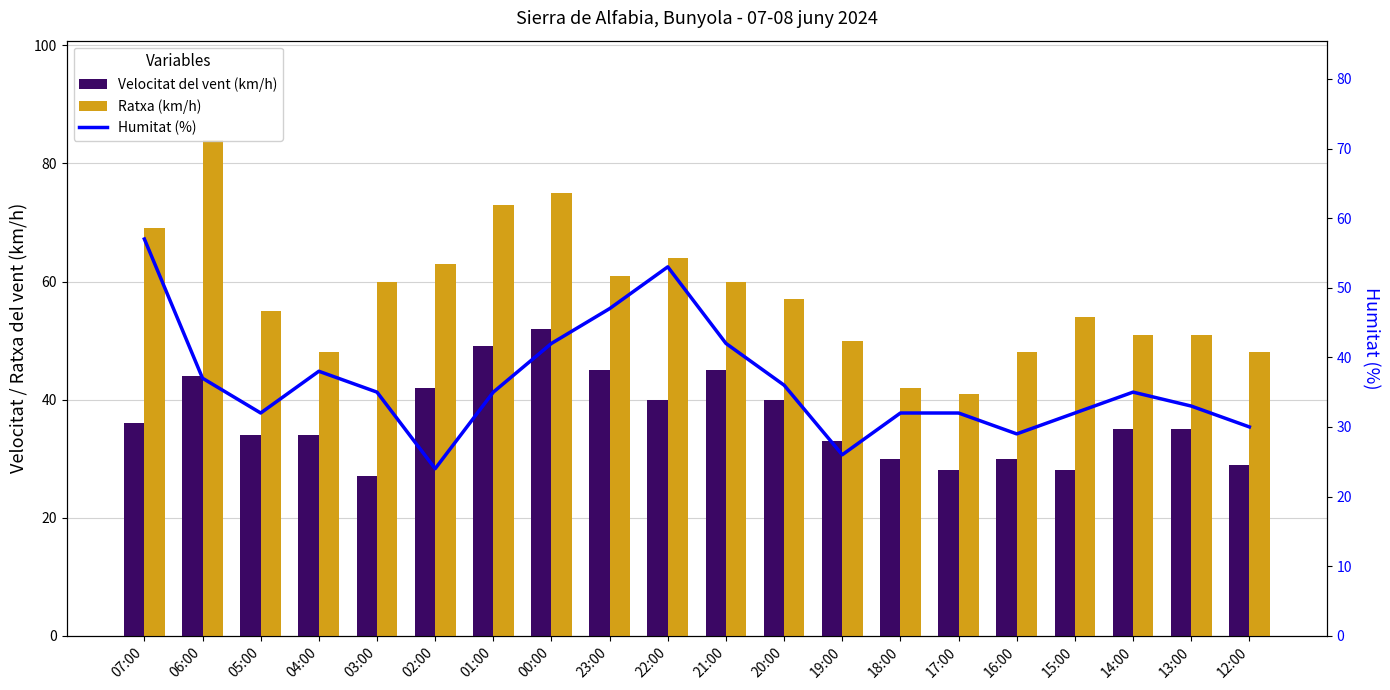

What is the sum of all Velocitat del vent (km/h) values?

736